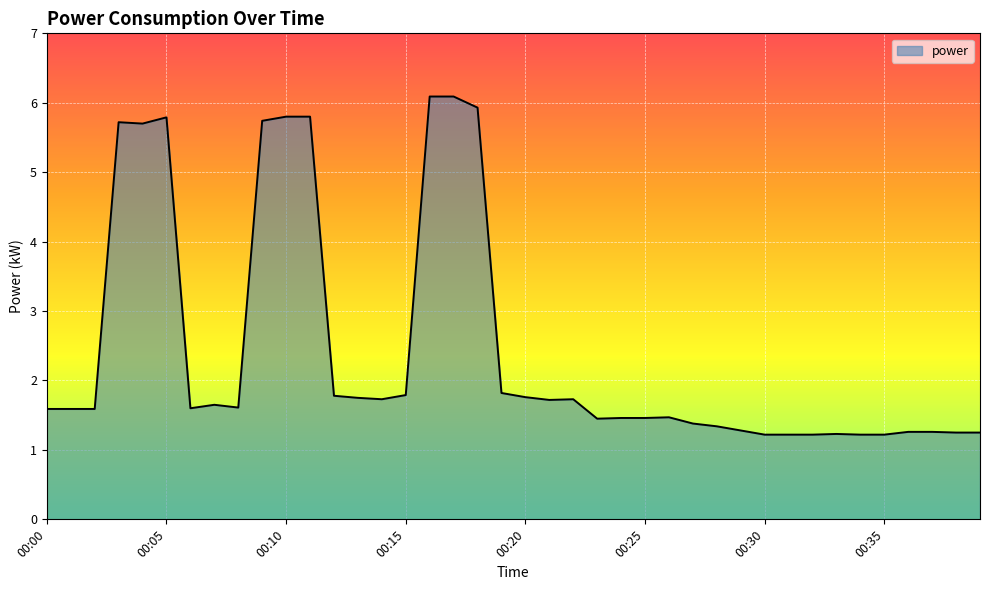

What is the greatest value displayed?

6.1